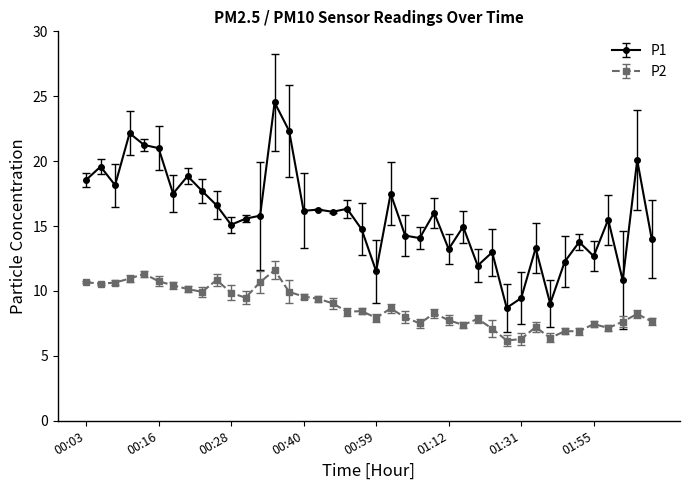

True or false: P2 and P1 intersect in this chart.

False